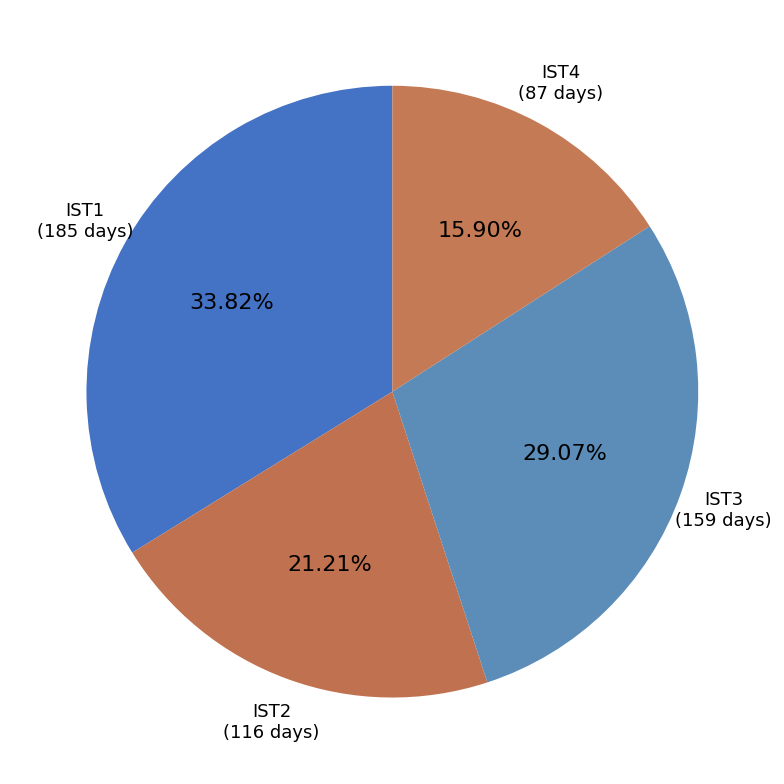

How many slices are in this pie chart?

4